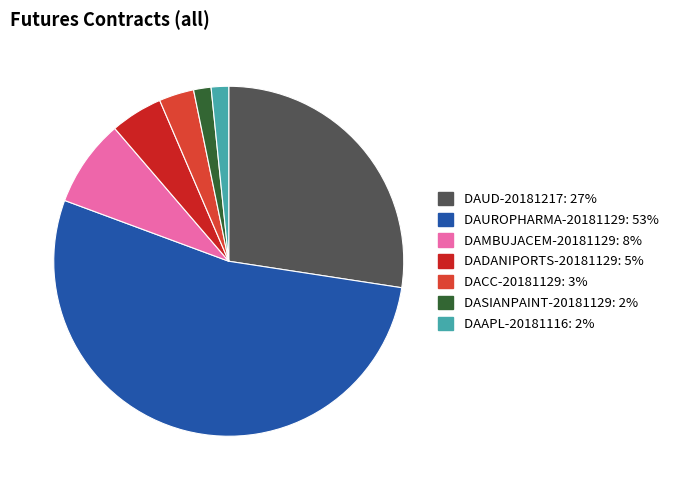

Count the number of slices in the pie.

7